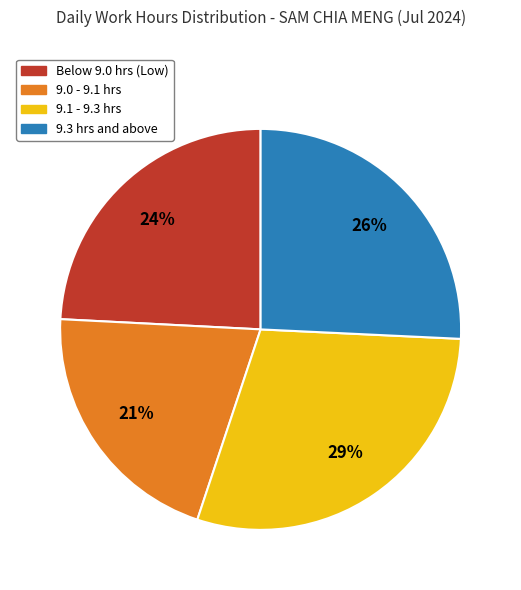

Does 9.0 - 9.1 hrs represent more than half of the total?

No